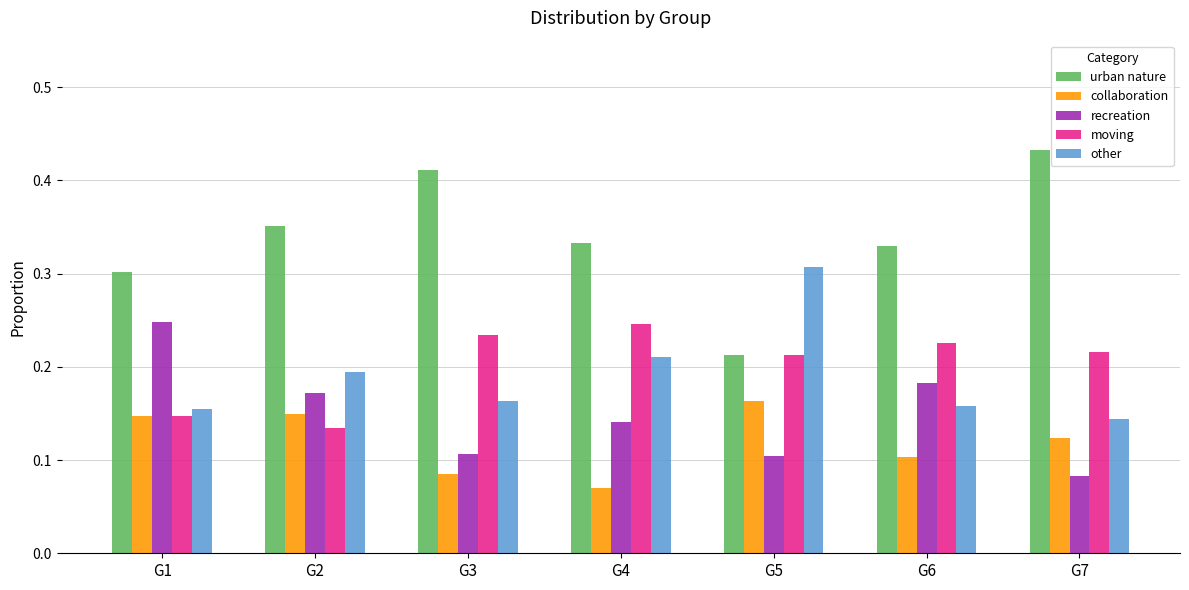

Is it true that moving equals 0.1 at G1?

True